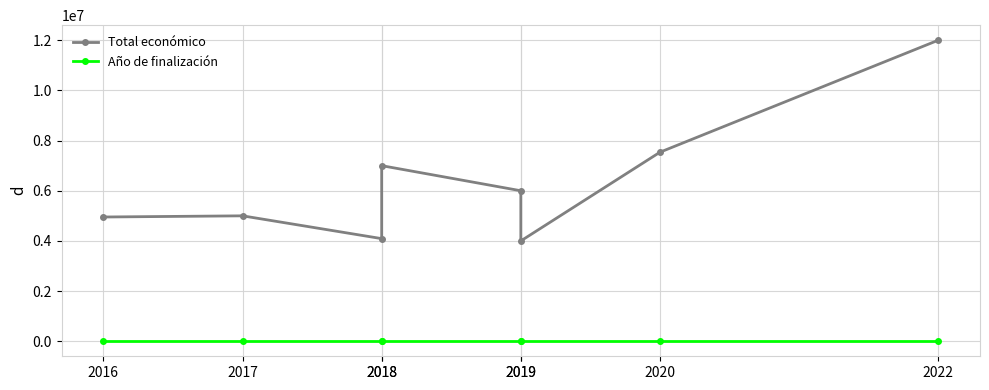

Rank the categories by Año de finalización value from lowest to highest.

2016, 2017, 2018, 2018, 2019, 2019, 2020, 2022